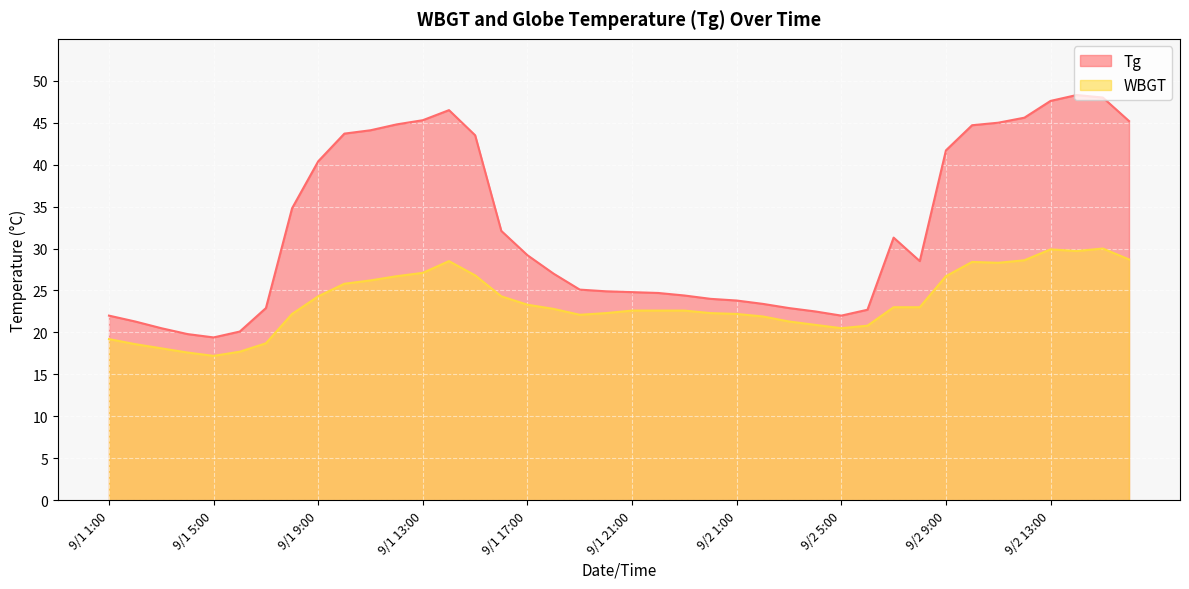

The WBGT series shows 29.7 at 9/2 14:00. True or false?

True